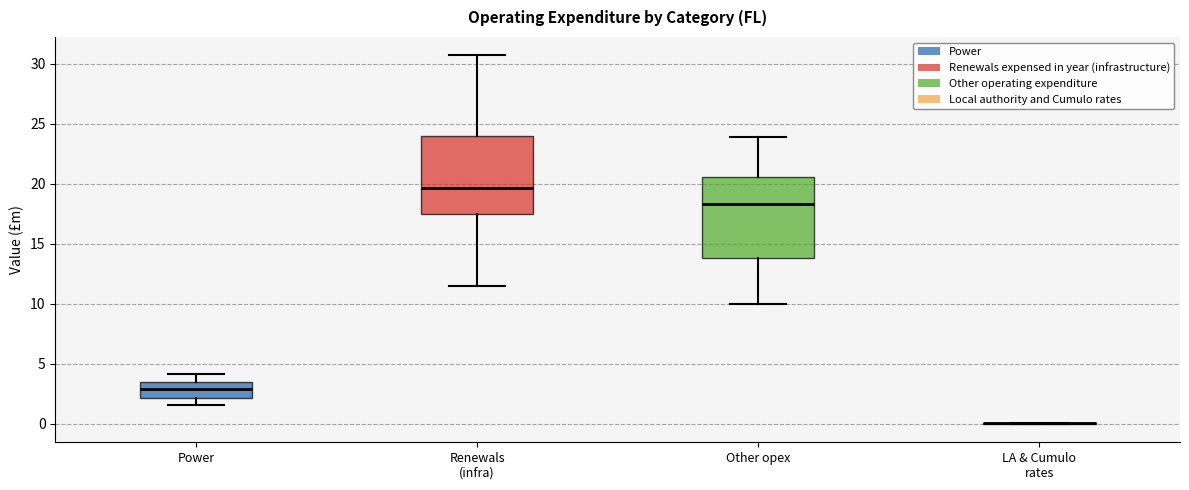

Reading left to right, transcribe this box plot: for each box, give where its median line is, the range the box spans, and where its two whiskers end, as read against the y-axis. The values are not printed on the chart, so give them approximately, as read against the axis.

Power: median 3.0, box 2.0 to 3.5, whiskers 1.5 to 4.0
Renewals (infra): median 19.5, box 17.5 to 24.0, whiskers 11.5 to 30.5
Other opex: median 18.5, box 14.0 to 20.5, whiskers 10.0 to 24.0
LA & Cumulo rates: box collapsed to a line at 0.0, whiskers 0.0 to 0.0